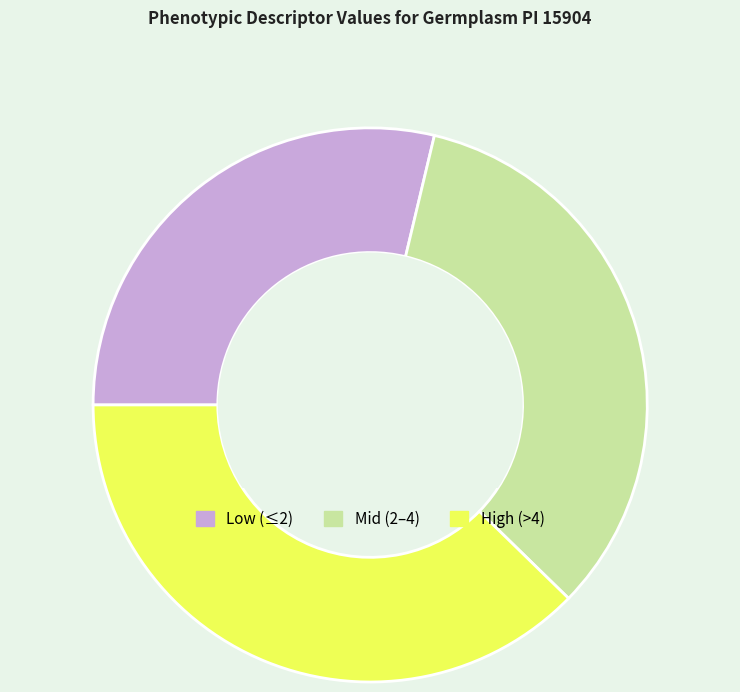

Count the number of slices in the pie.

3